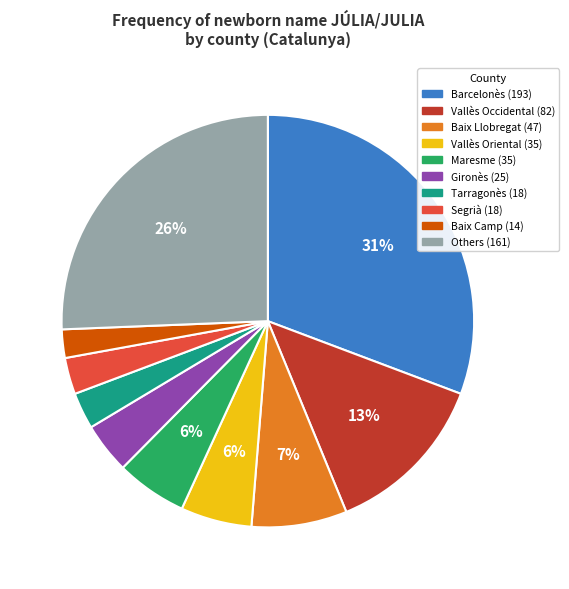

To the nearest percent, what is the average slice percentage?

10%